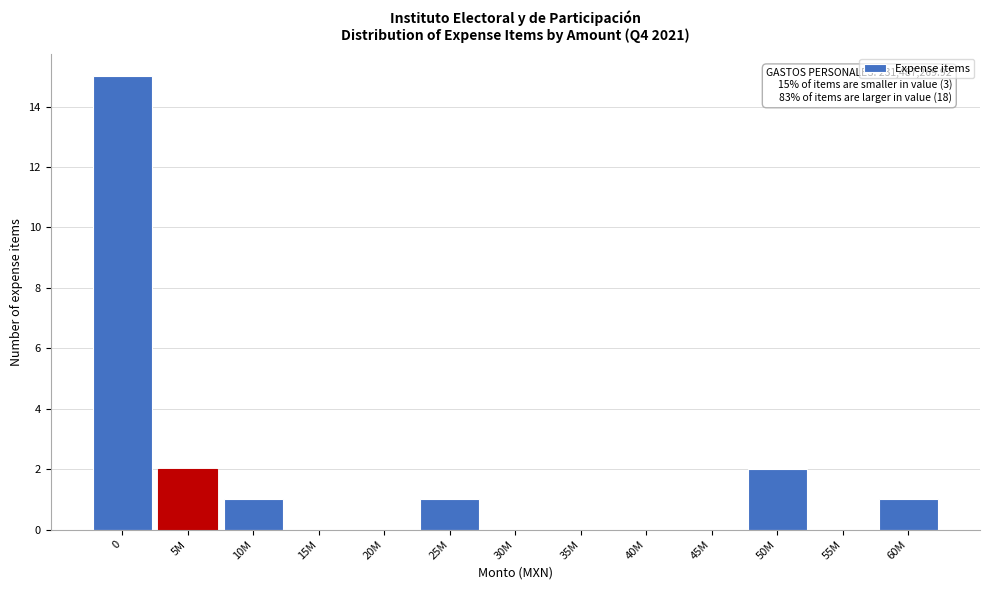

Reading left to right, what are all the values shown in this chart?

0=15	5M=2	10M=1	15M=0	20M=0	25M=1	30M=0	35M=0	40M=0	45M=0	50M=2	55M=0	60M=1